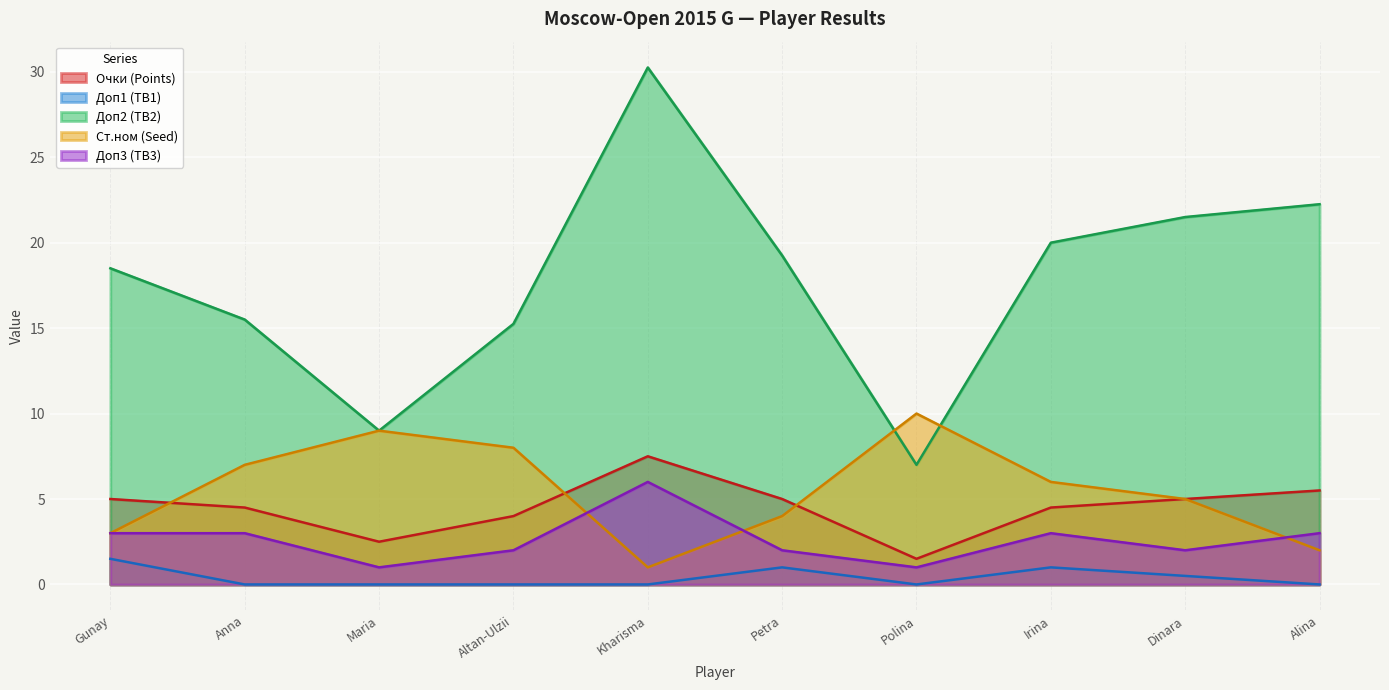

Which series changed the most between Altan-Ulzii and Kharisma?

Доп2 (TB2)